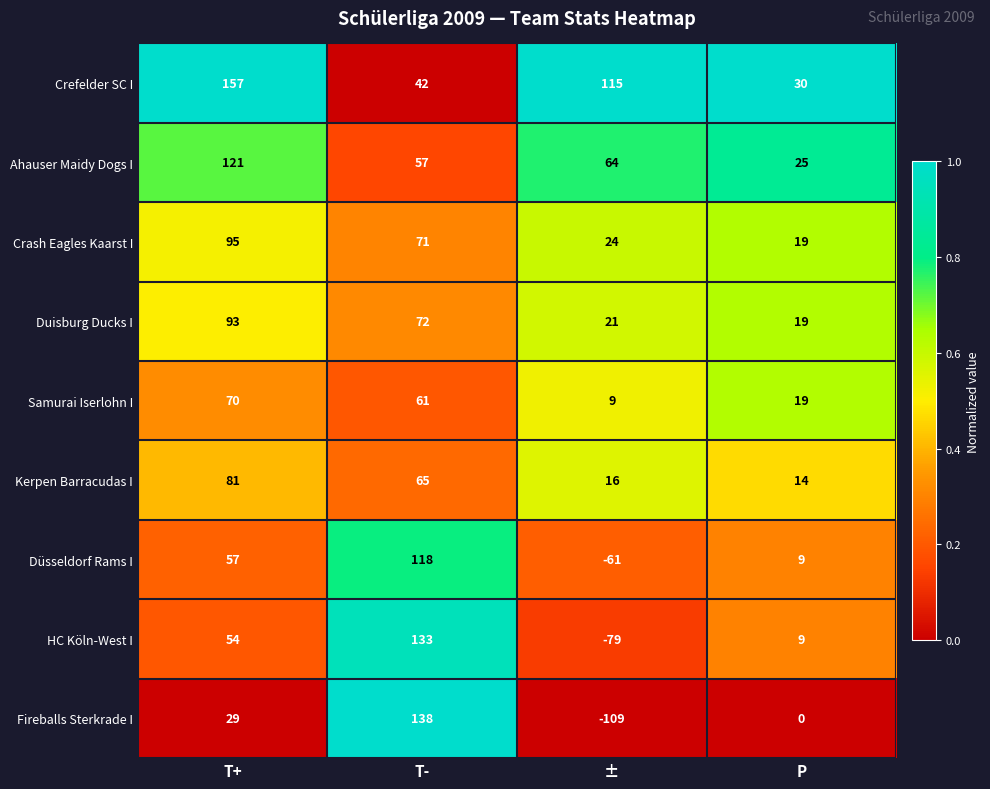

What is the difference between the maximum and minimum values in the Kerpen Barracudas I series?

67